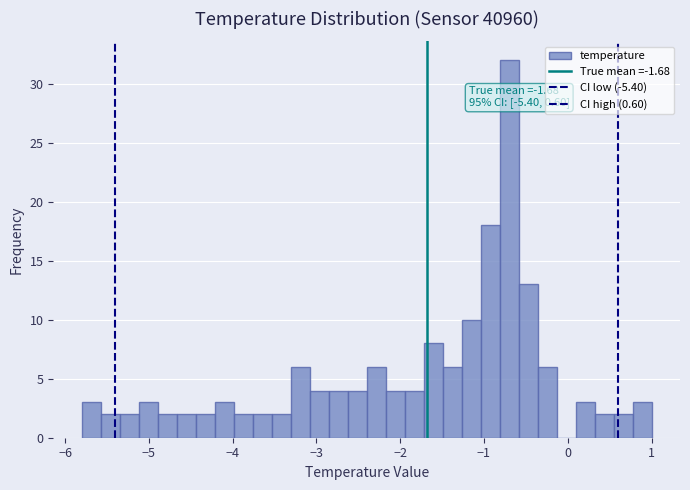

Around what value on the x-axis is the tallest bar? Give the approximate position of its centre, as read against the axis.

-0.7